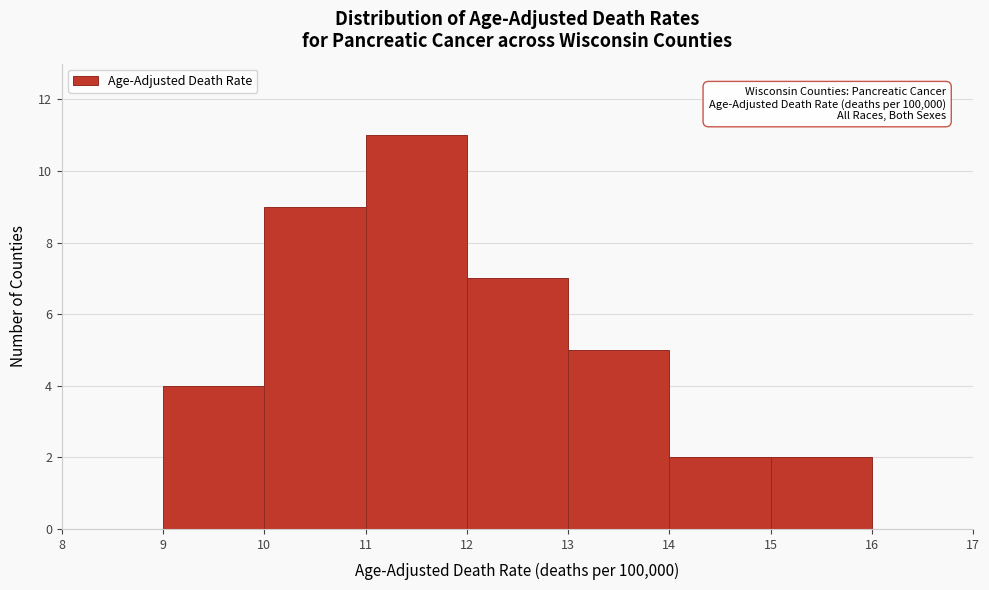

Over which range of the x-axis is the bar tallest?

11 to 12